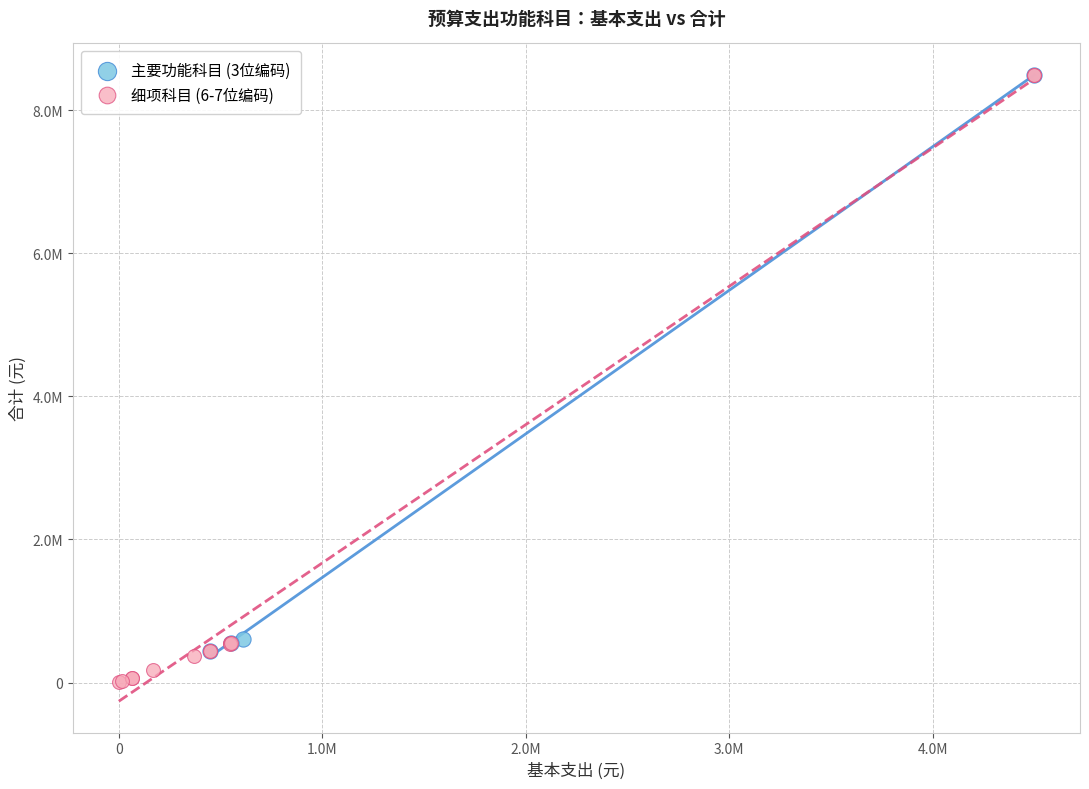

What are all the series names shown in the legend?

主要功能科目 (3位编码), 细项科目 (6-7位编码)